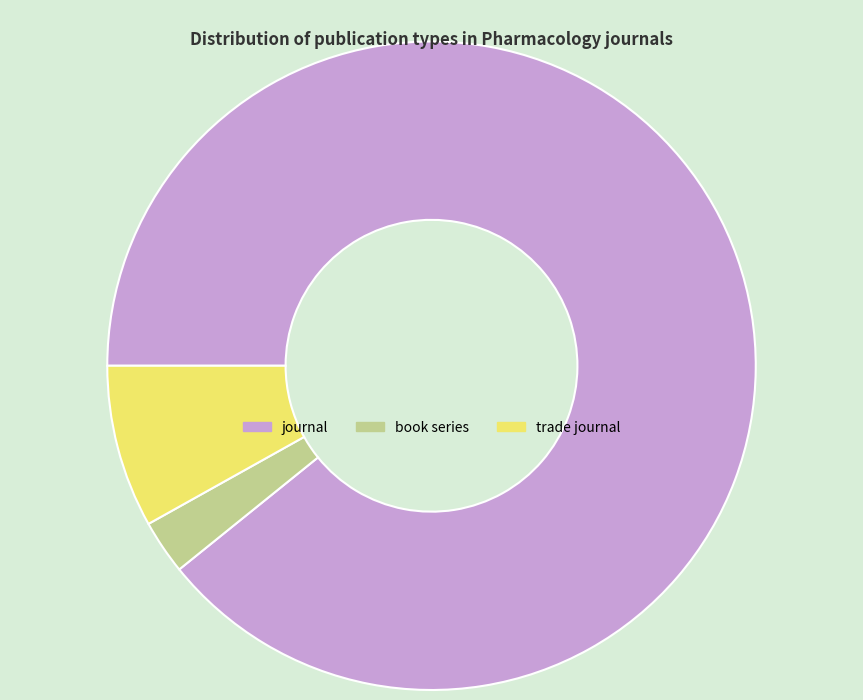

How many slices are in this pie chart?

3